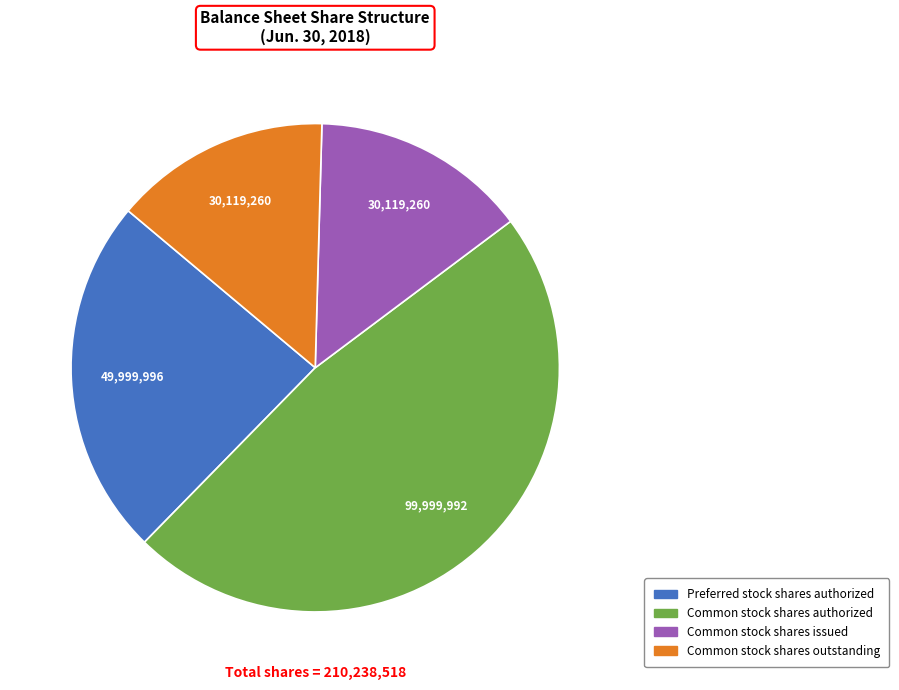

Does any single category account for the majority?

No